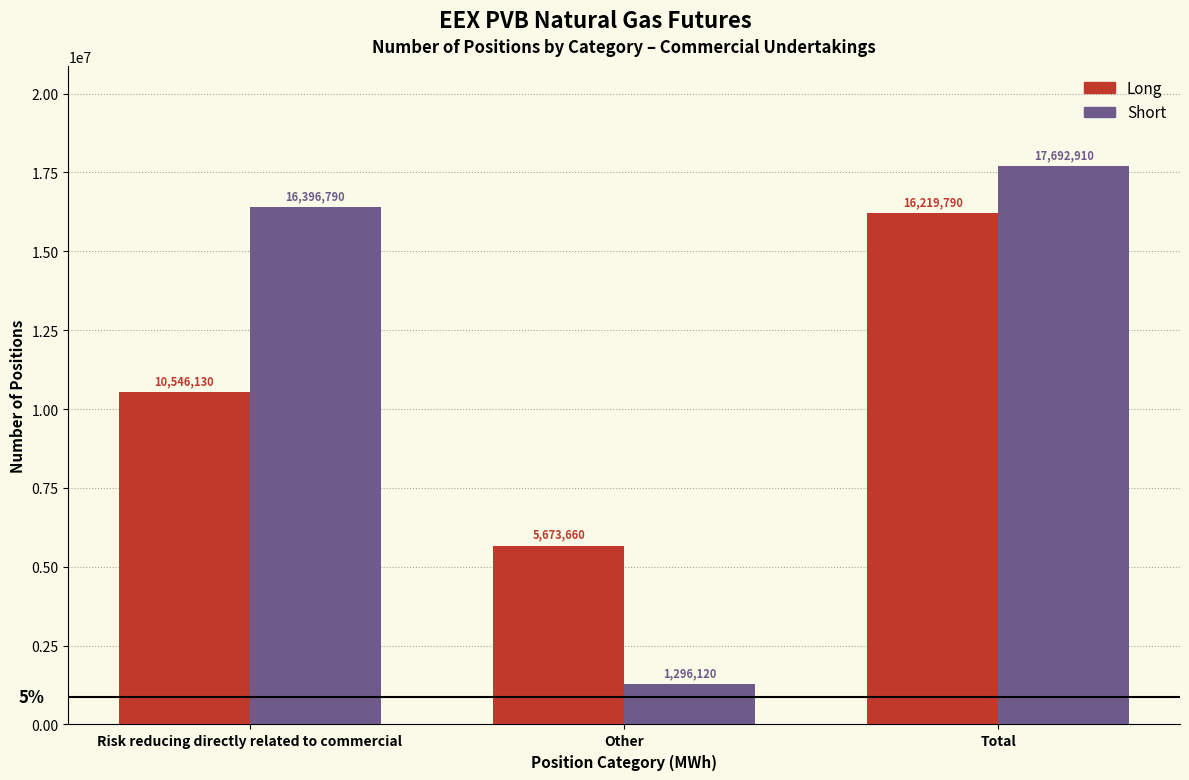

Reading right to left, what are all the values shown in this chart?

Long: Total=16219790	Other=5673660	Risk reducing directly related to commercial=10546130
Short: Total=17692910	Other=1296120	Risk reducing directly related to commercial=16396790